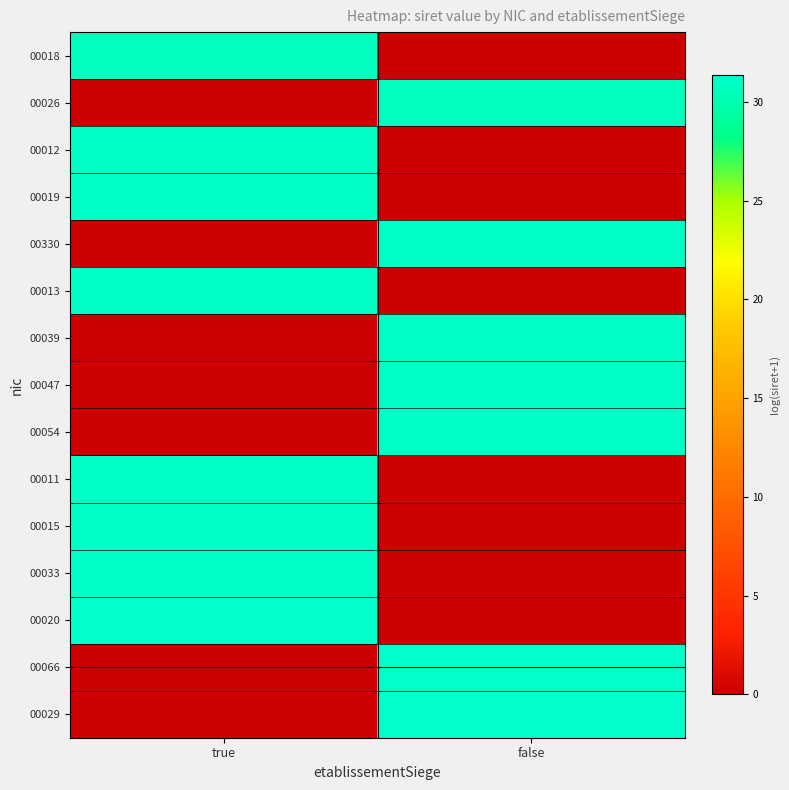

Reading left to right, what are all the values shown in this chart?

00018: true=30.7	false=0.0
00026: true=0.0	false=30.7
00012: true=30.9	false=0.0
00019: true=30.9	false=0.0
00330: true=0.0	false=30.9
00013: true=30.9	false=0.0
00039: true=0.0	false=30.9
00047: true=0.0	false=30.9
00054: true=0.0	false=30.9
00011: true=30.9	false=0.0
00015: true=30.9	false=0.0
00033: true=31.1	false=0.0
00020: true=31.1	false=0.0
00066: true=0.0	false=31.1
00029: true=0.0	false=31.3